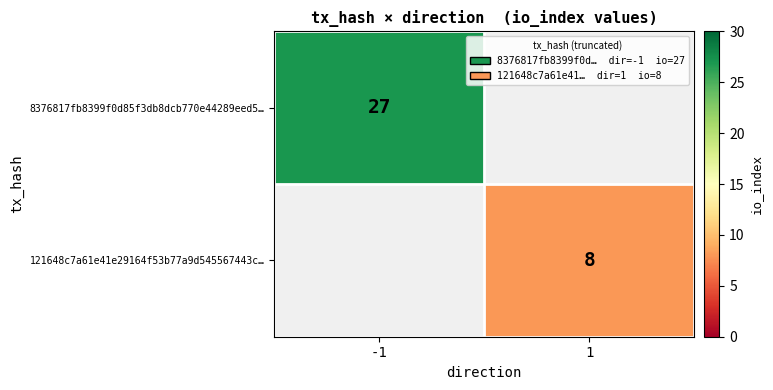

True or false: 8376817fb8399f0d85f3db8dcb770e44289eed5… has a value of 27 at -1.

True